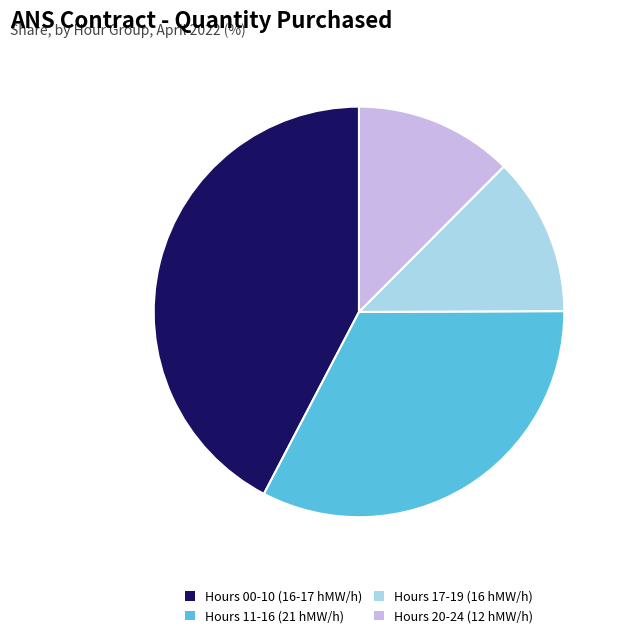

Is Hours 00-10 (16-17 hMW/h) the majority of the pie?

No